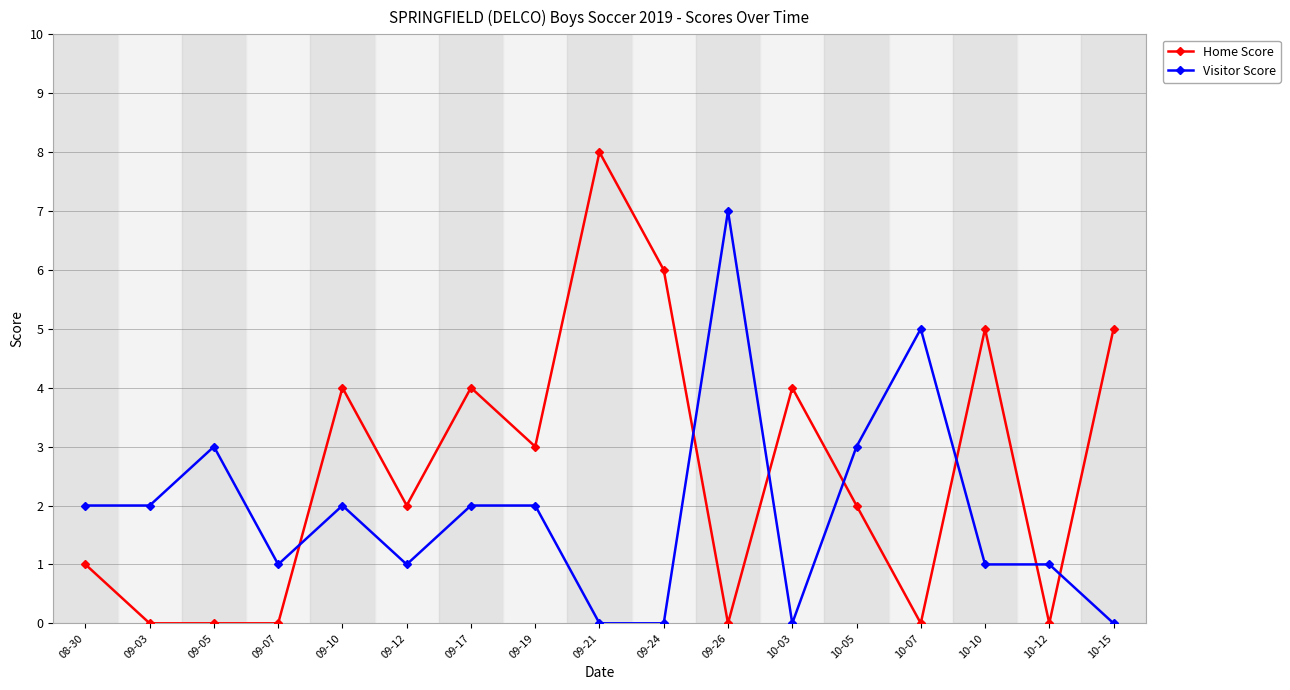

What is the label of the 15th point from the right?

09-05